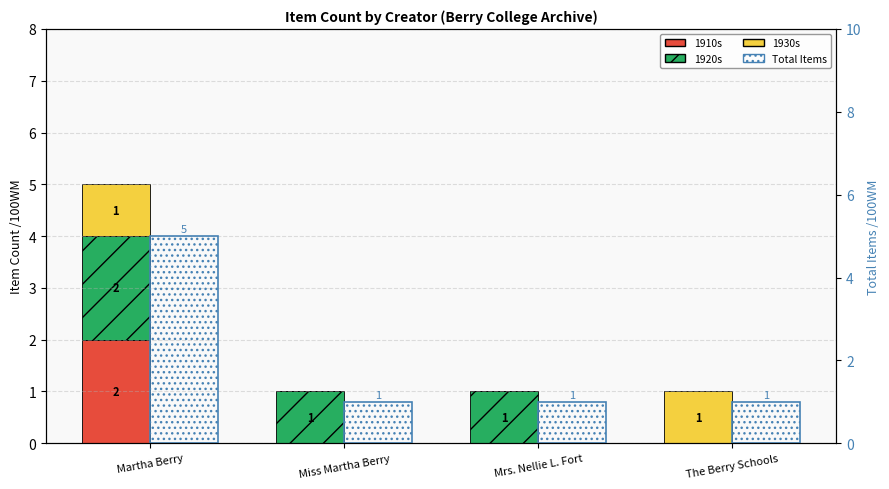

What is the average value of the Total Items series?

2